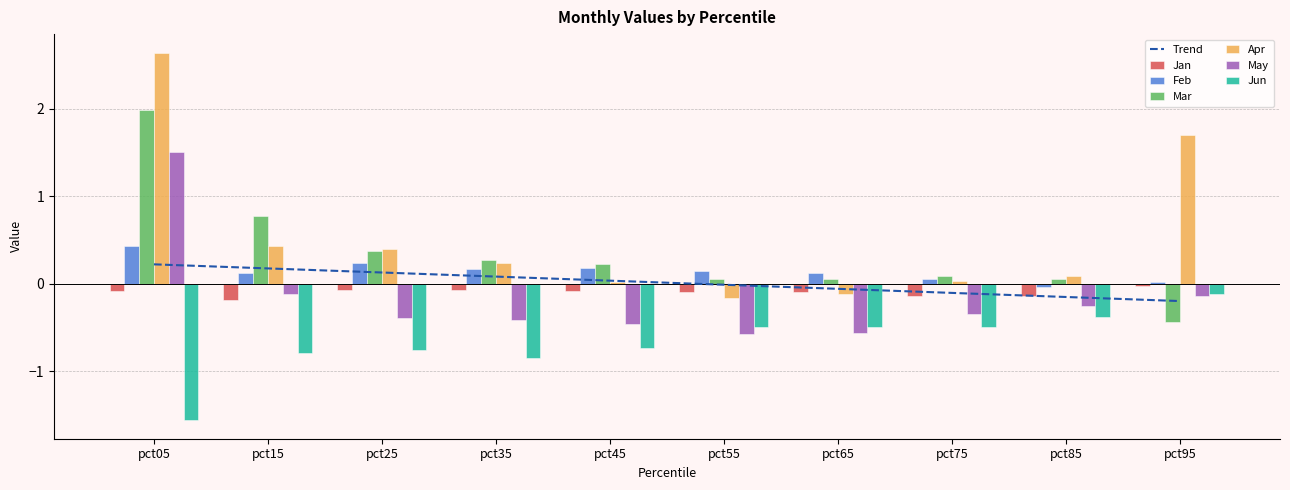

How many negative values does the May series have?

9